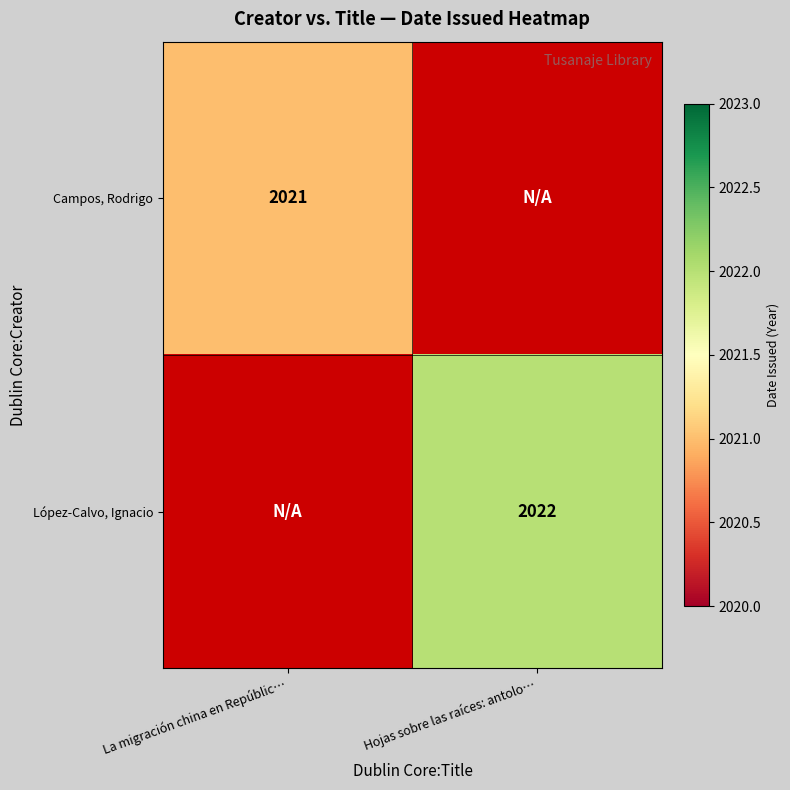

How many categories are shown in the chart?

2